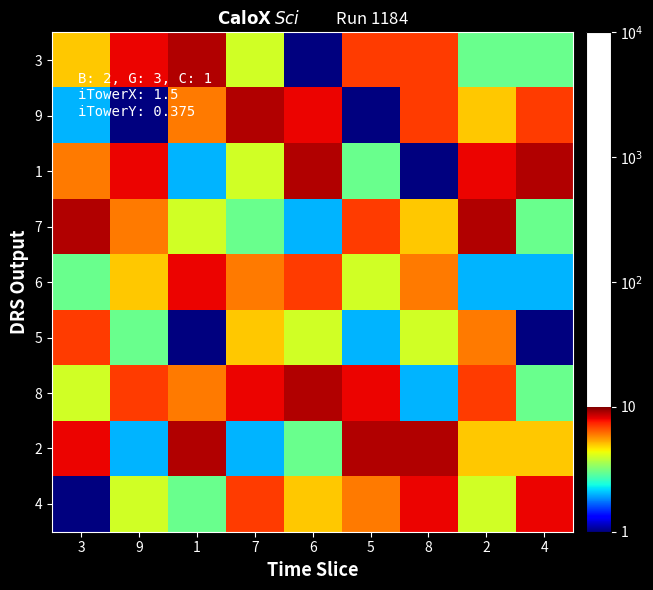

Which label corresponds to the smallest value in the chart?

6